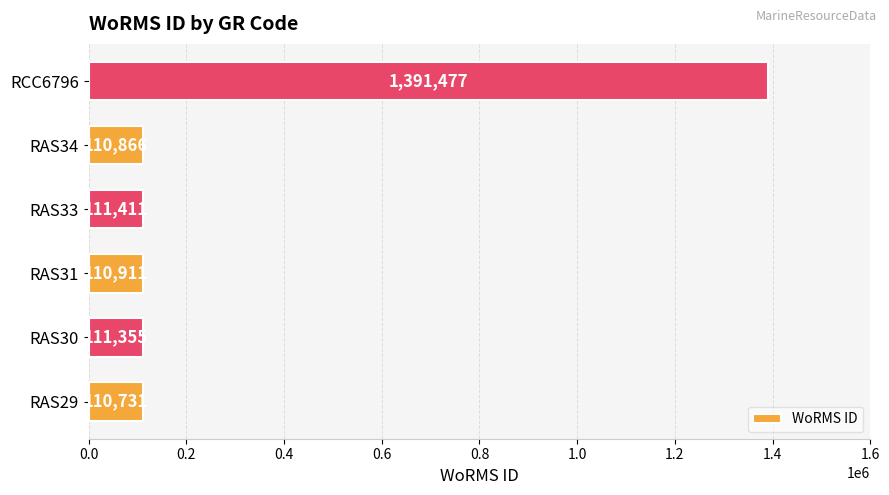

What is the maximum value shown in the chart?

1391477